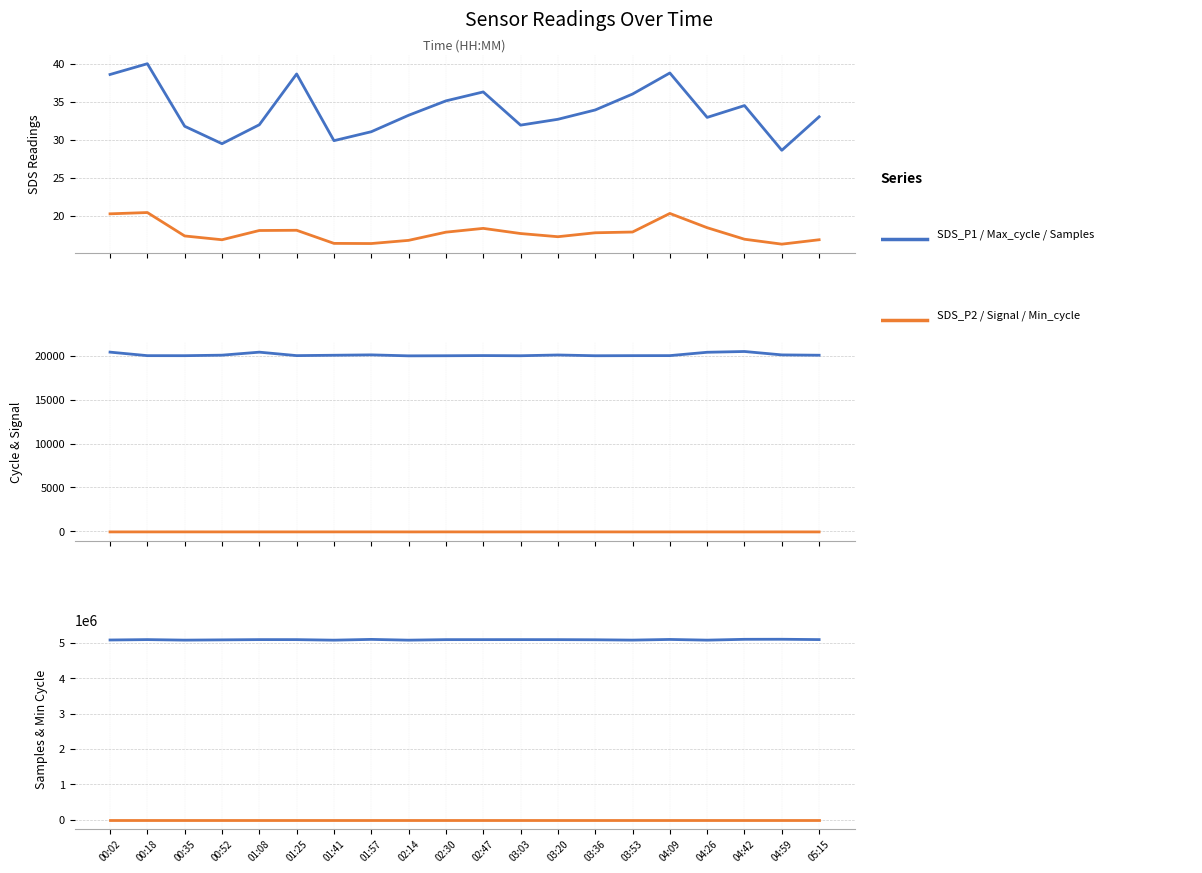

What is the sum of the Max_cycle values at 02:47 and 01:25?

40083.0